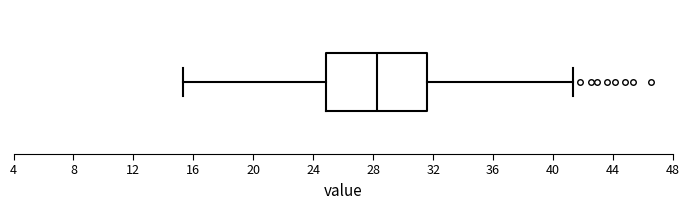

Read this box plot against the x-axis: the position of the median line, the range covered by the box, and the ends of both whiskers. The values are not printed on the chart, so give them approximately, as read against the axis.

median 28.5, box 25.0 to 31.5, whiskers 15.5 to 41.5